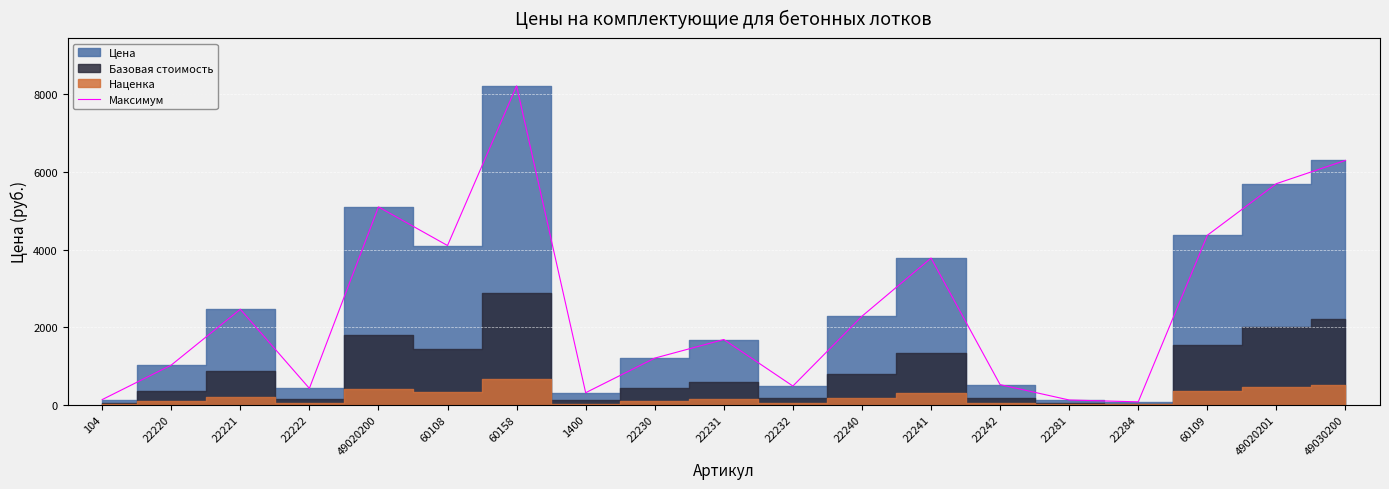

What is the difference between the maximum and second lowest values?

8100